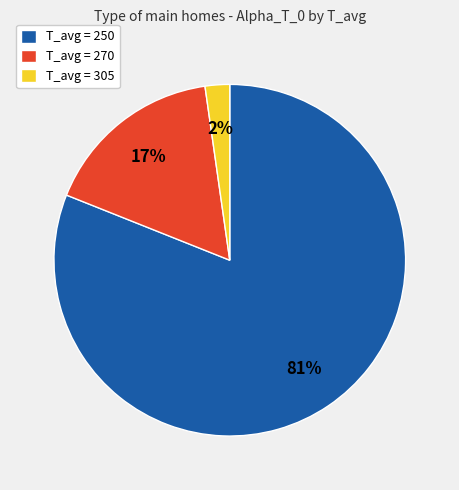

Which has a higher value, T_avg = 270 or T_avg = 305?

T_avg = 270